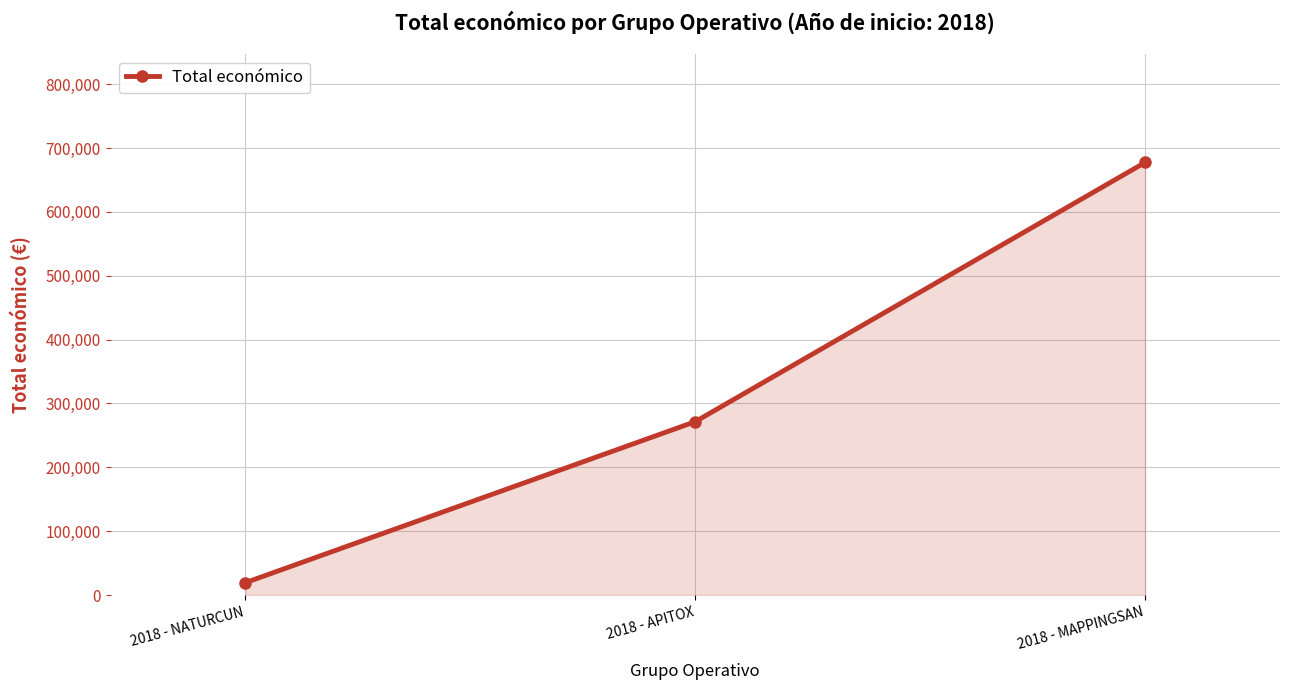

Which has a higher value, 2018 - MAPPINGSAN or 2018 - NATURCUN?

2018 - MAPPINGSAN